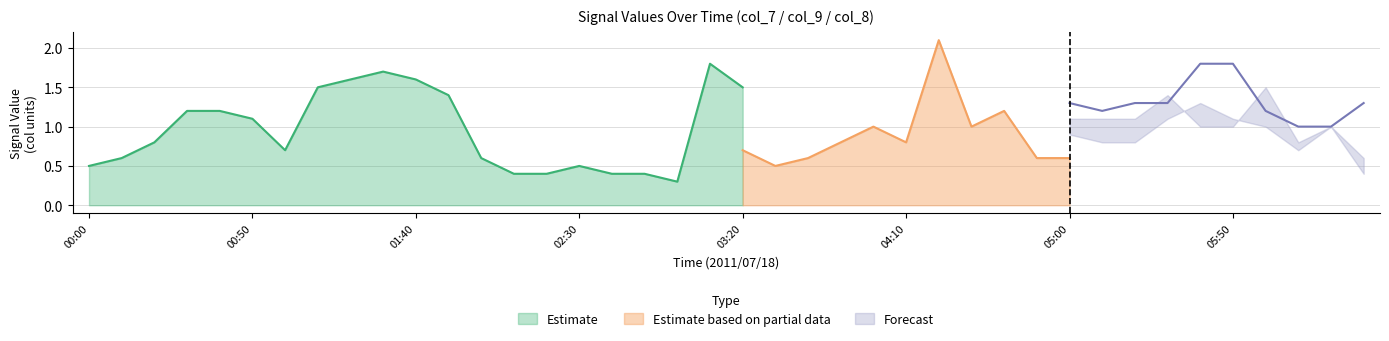

At which label does col_7 first exceed 1?

2011/07/18 00:30